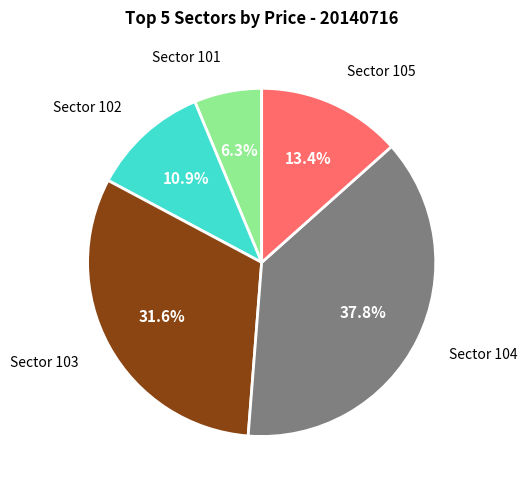

How many slices are in this pie chart?

5